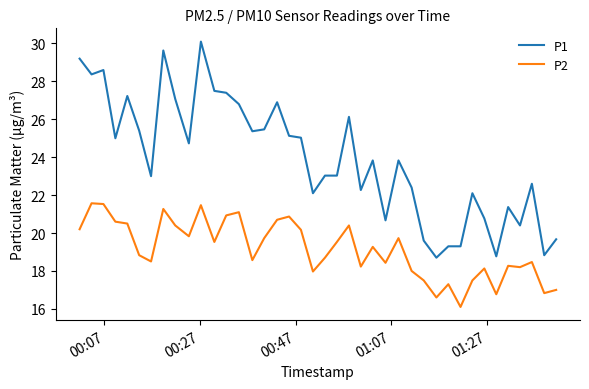

How many lines are shown in the chart?

2